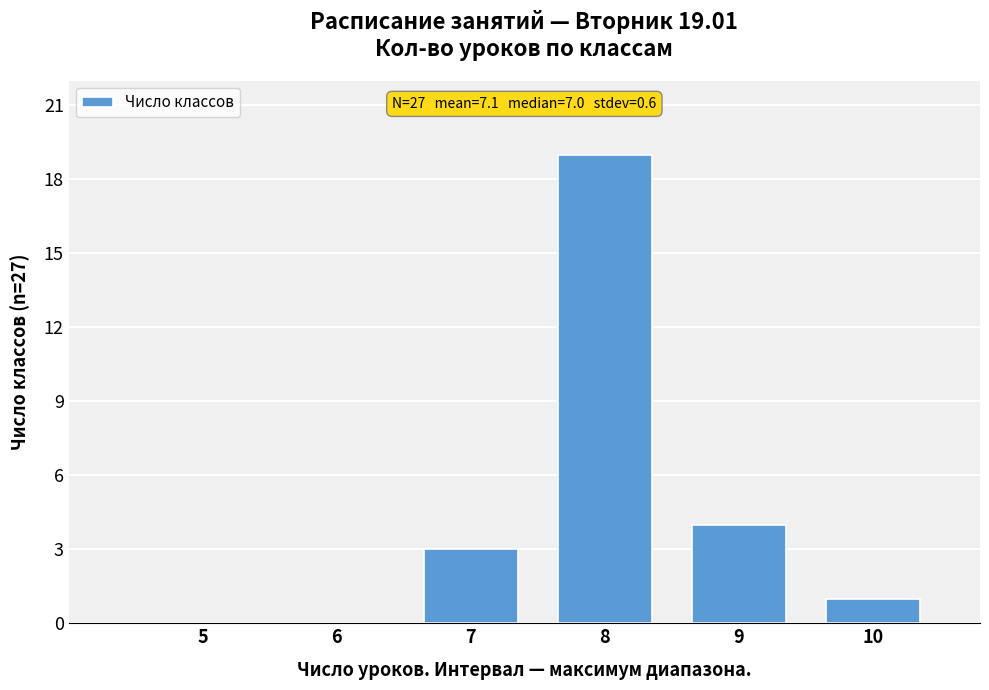

Reading right to left, transcribe all the data shown in this chart.

10=1	9=4	8=19	7=3	6=0	5=0